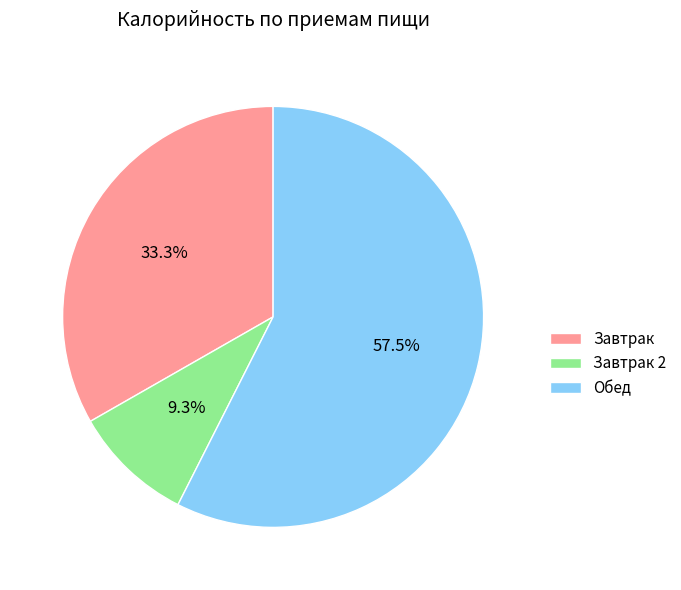

To the nearest percent, what is the difference between the Обед and Завтрак 2 slice percentages?

48%